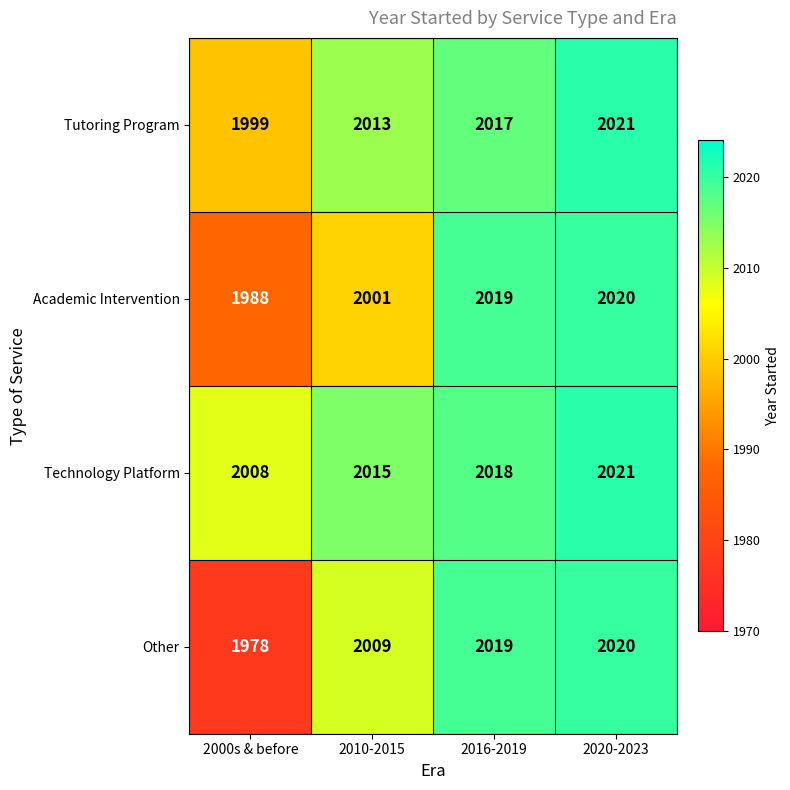

Is it true that Other equals 1147 at 2010-2015?

False